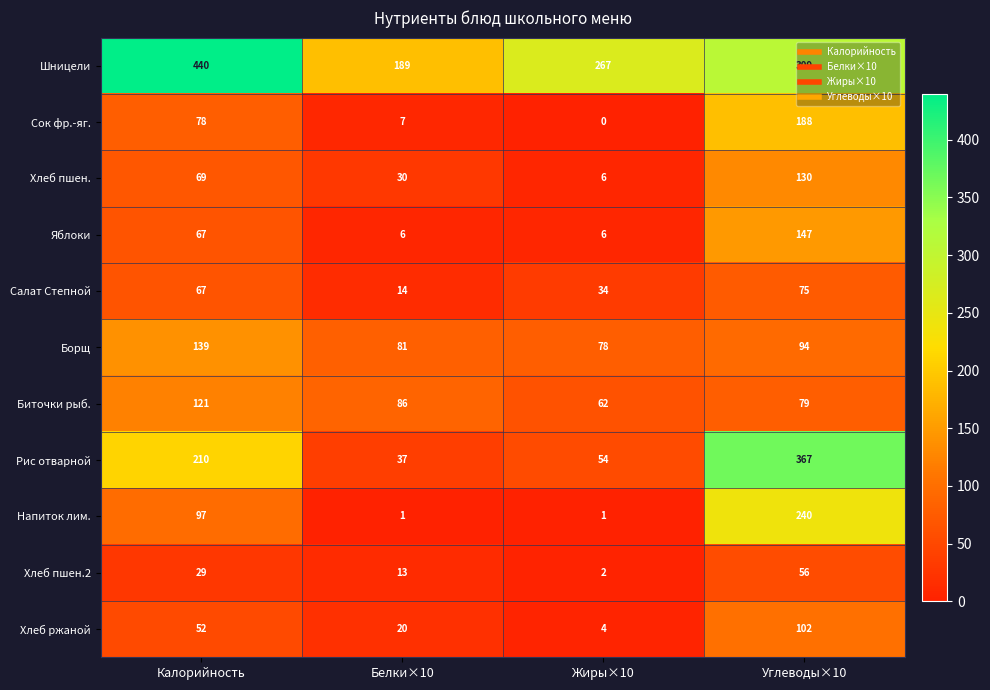

What value does the Биточки рыб. series have at Калорийность, to the nearest 5?

120